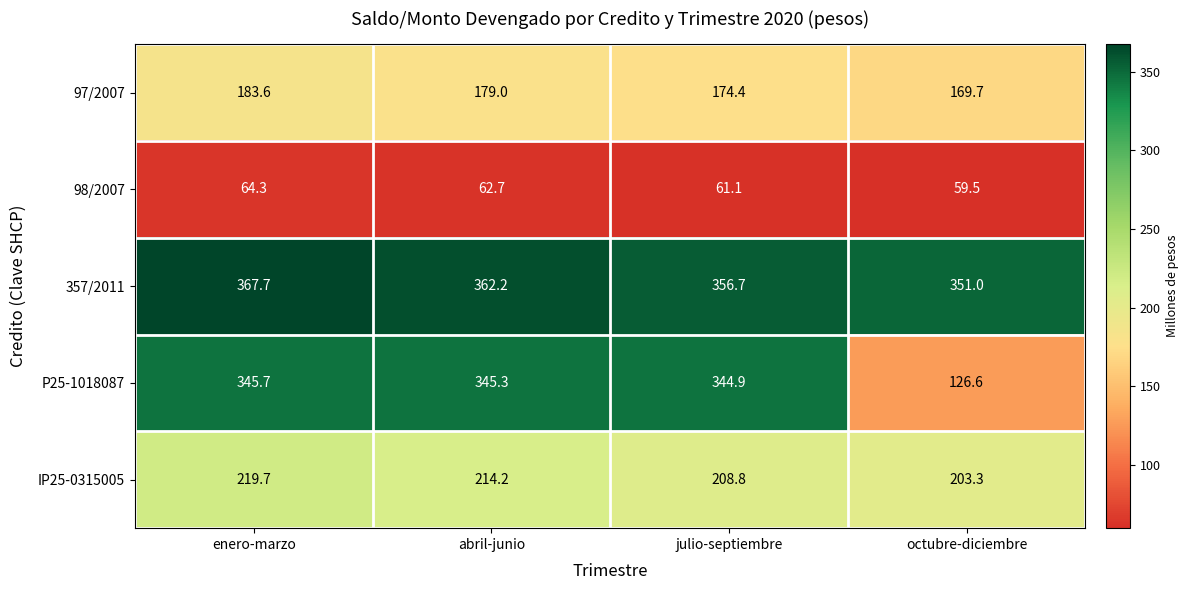

What is the highest value of the 97/2007 series?

183.6